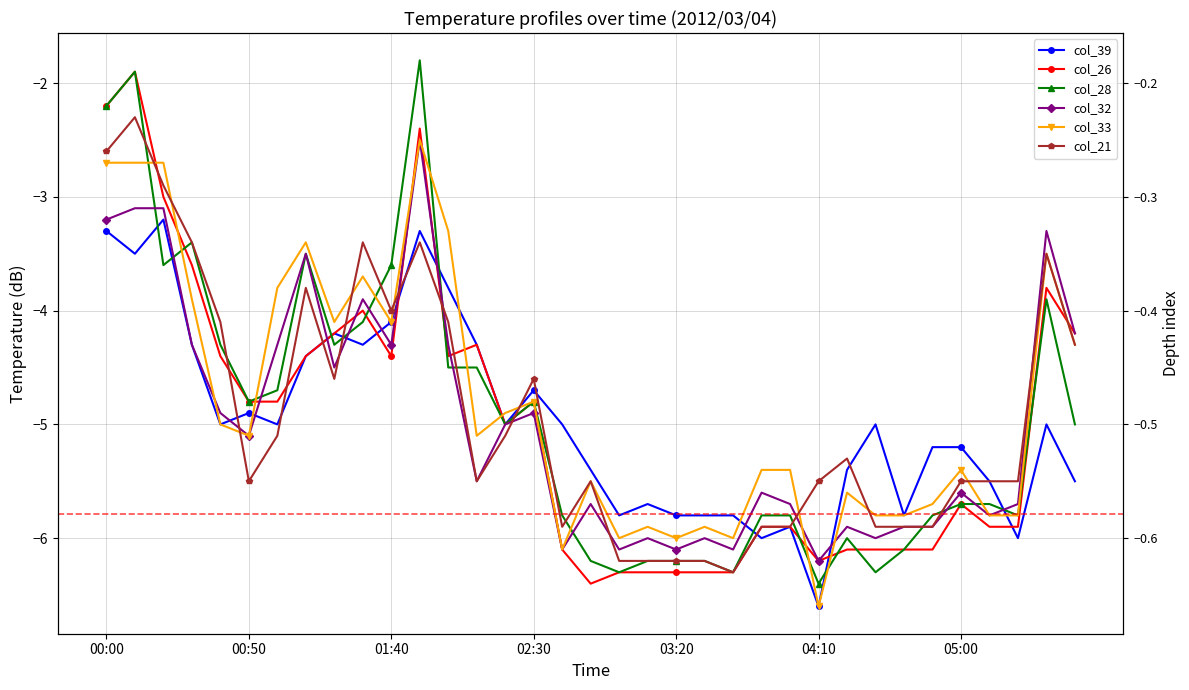

What is the sum of the col_28 values at 25 and 00:50?

-8.3